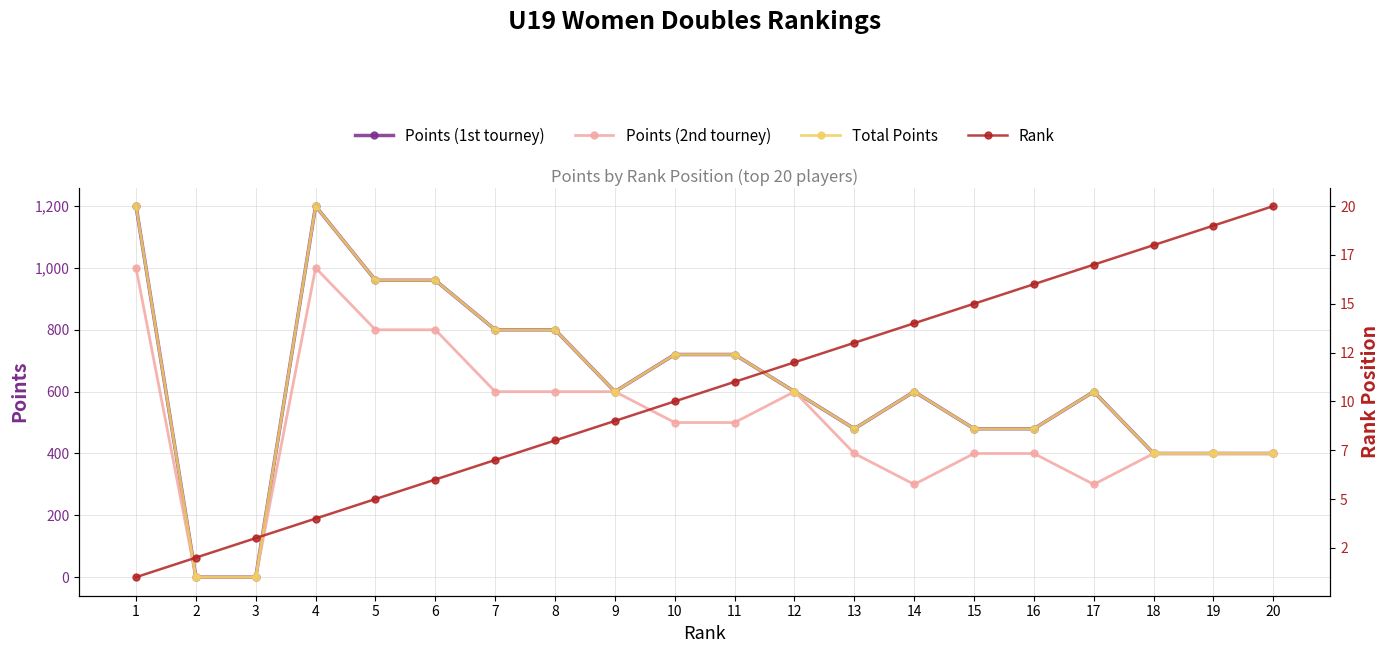

Reading left to right, transcribe all the data shown in this chart.

Points (1st tourney): 1=1200	2=0	3=0	4=1200	5=960	6=960	7=800	8=800	9=600	10=720	11=720	12=600	13=480	14=600	15=480	16=480	17=600	18=400	19=400	20=400
Points (2nd tourney): 1=1000	2=0	3=0	4=1000	5=800	6=800	7=600	8=600	9=600	10=500	11=500	12=600	13=400	14=300	15=400	16=400	17=300	18=400	19=400	20=400
Total Points: 1=1200	2=0	3=0	4=1200	5=960	6=960	7=800	8=800	9=600	10=720	11=720	12=600	13=480	14=600	15=480	16=480	17=600	18=400	19=400	20=400
Rank: 1=1	2=2	3=3	4=4	5=5	6=6	7=7	8=8	9=9	10=10	11=11	12=12	13=13	14=14	15=15	16=16	17=17	18=18	19=19	20=20